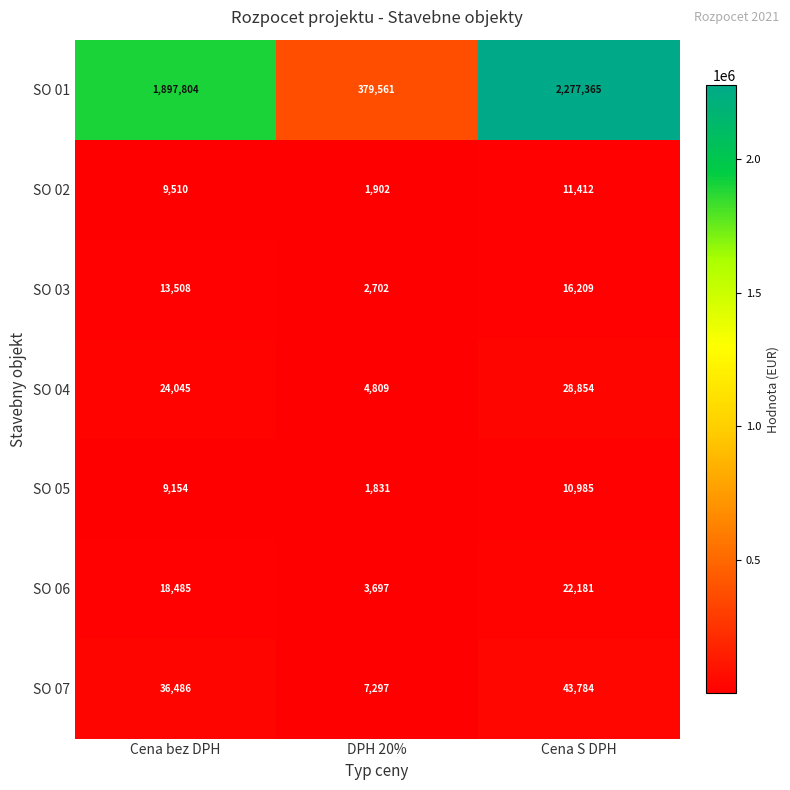

Count the number of categories in the chart.

3